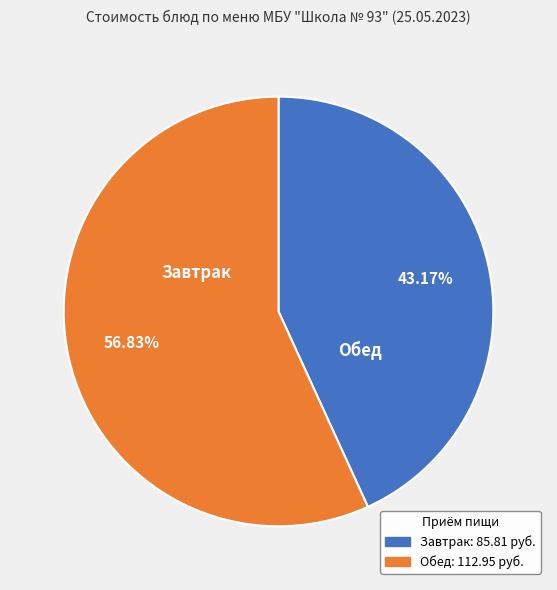

Count the number of slices in the pie.

2